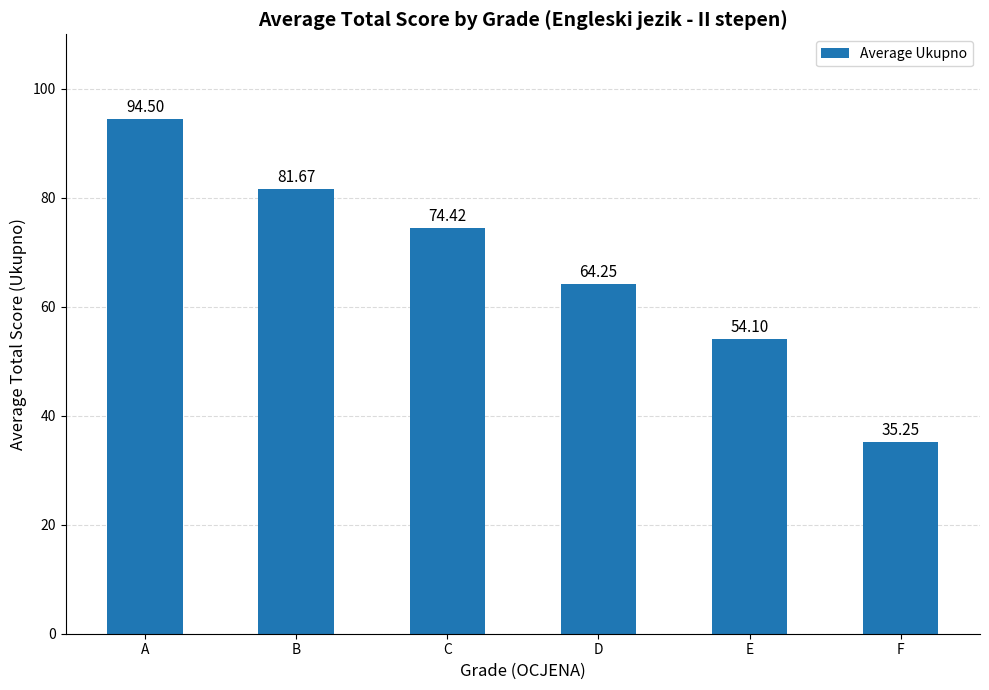

What is the sum of the values at E and C?

128.5